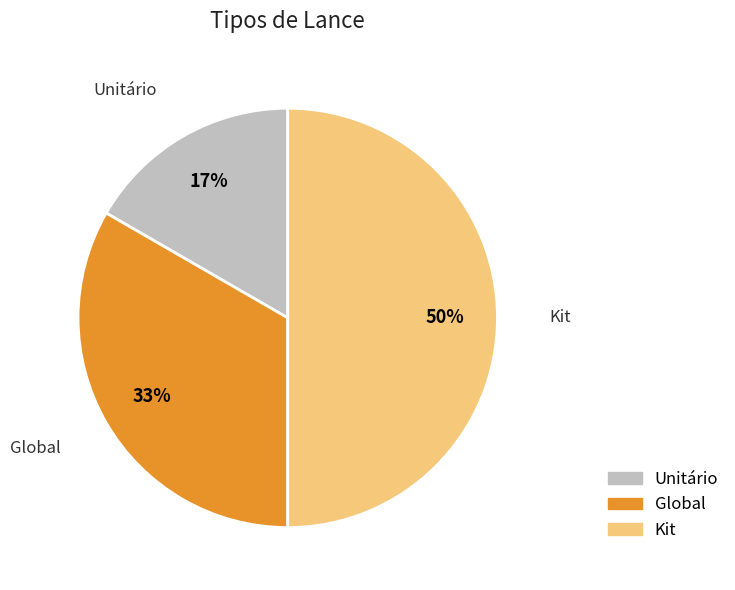

True or false: Kit accounts for 50% of the total.

True